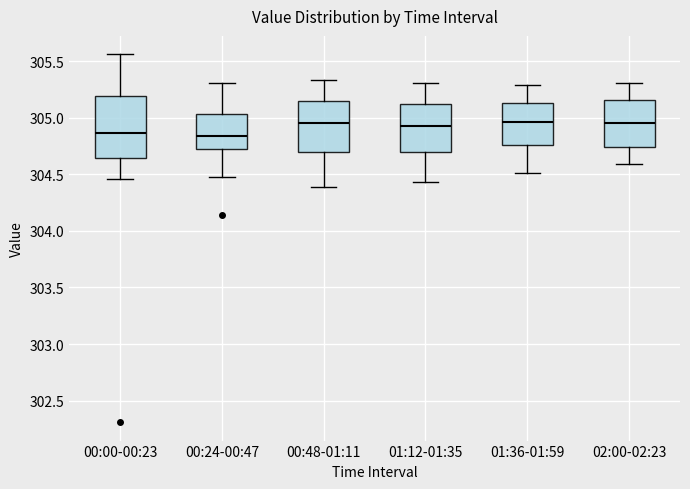

Where does the lower whisker of the box for 01:12-01:35 end on the y-axis? The values are not printed on the chart, so give them approximately, as read against the axis.

304.45